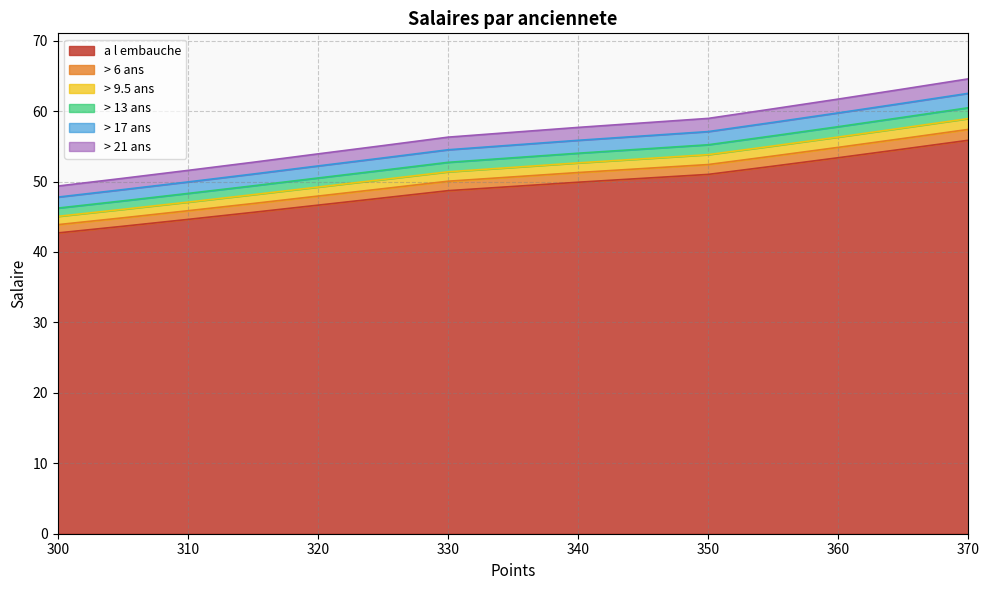

Reading right to left, what are all the values shown in this chart?

a l embauche: 300=42.7	305=43.6	310=44.6	315=45.6	320=46.6	325=47.7	330=48.7	340=49.9	350=51.0	355=52.2	360=53.4	365=54.6	370=55.9
> 6 ans: 300=43.9	305=44.8	310=45.9	315=46.9	320=47.9	325=49.0	330=50.0	340=51.3	350=52.4	355=53.6	360=54.9	365=56.1	370=57.4
> 9.5 ans: 300=45.1	305=46.1	310=47.1	315=48.1	320=49.2	325=50.3	330=51.4	340=52.6	350=53.8	355=55.1	360=56.3	365=57.6	370=58.9
> 13 ans: 300=46.2	305=47.3	310=48.3	315=49.4	320=50.5	325=51.6	330=52.7	340=54.0	350=55.2	355=56.5	360=57.8	365=59.1	370=60.5
> 17 ans: 300=47.8	305=48.9	310=49.9	315=51.1	320=52.2	325=53.4	330=54.5	340=55.9	350=57.1	355=58.4	360=59.8	365=61.1	370=62.5
> 21 ans: 300=49.4	305=50.5	310=51.6	315=52.7	320=53.9	325=55.1	330=56.3	340=57.7	350=59.0	355=60.3	360=61.7	365=63.1	370=64.6